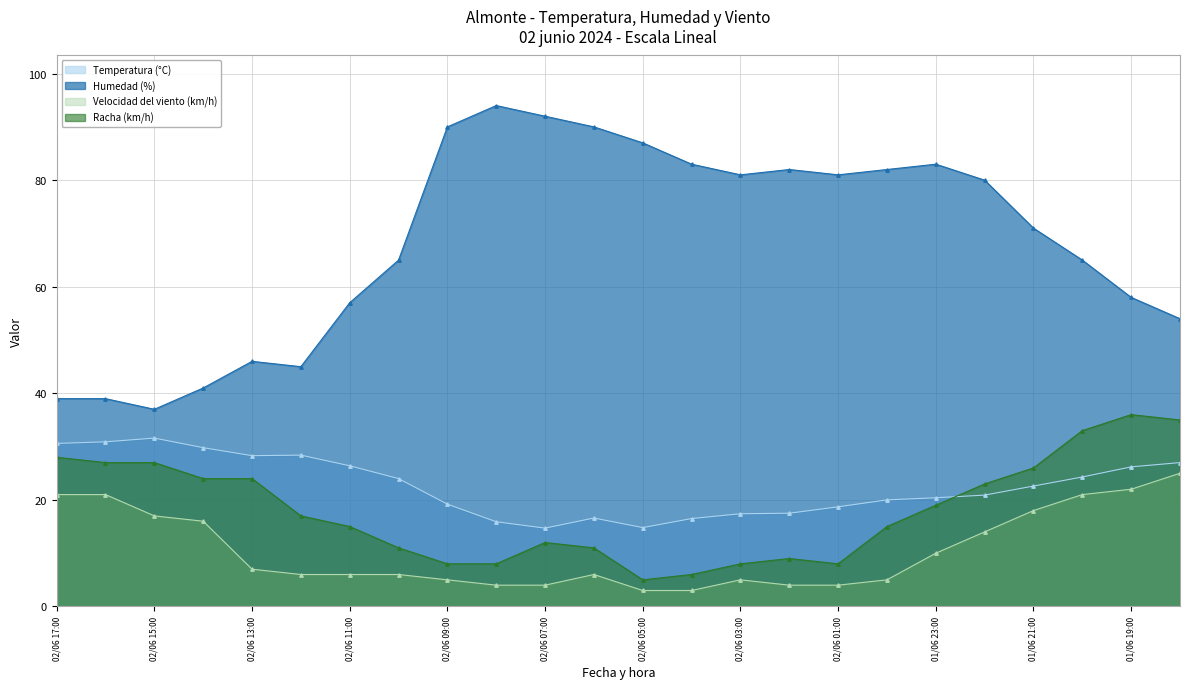

True or false: Humedad (%) has more than 0 interior local peaks.

True